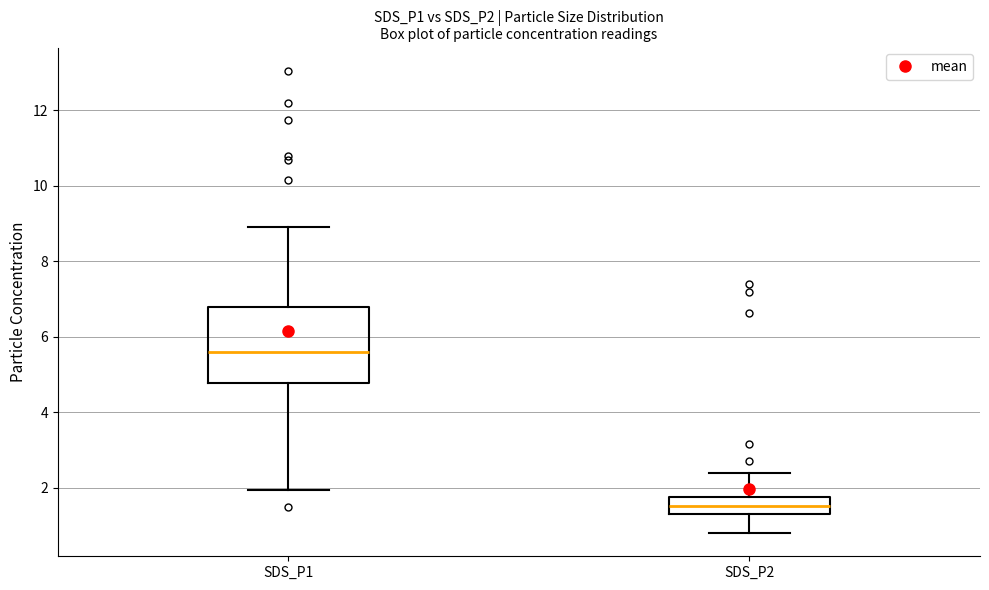

Reading left to right, transcribe this box plot: for each box, give where its median line is, the range the box spans, and where its two whiskers end, as read against the y-axis. The values are not printed on the chart, so give them approximately, as read against the axis.

SDS_P1: median 5.6, box 4.8 to 6.8, whiskers 2.0 to 9.0
SDS_P2: median 1.6, box 1.4 to 1.8, whiskers 0.8 to 2.4